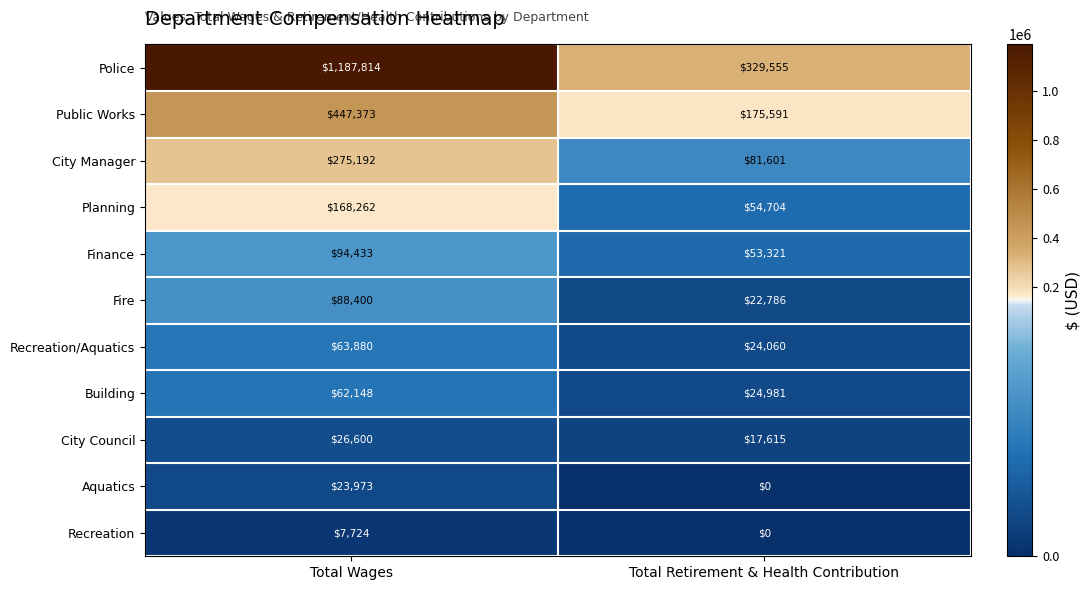

Which series has the largest range (max minus min)?

Police